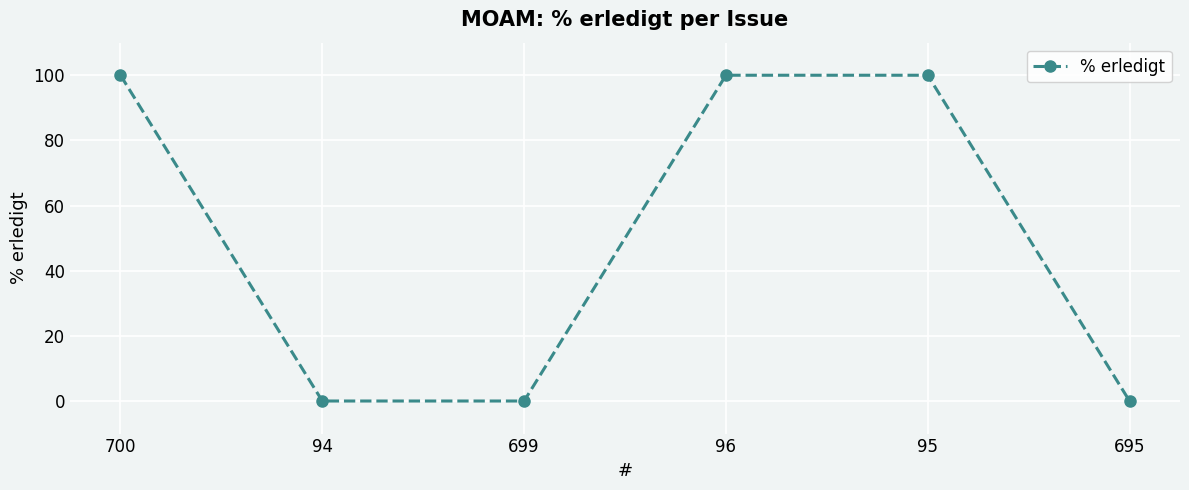

Count the number of categories in the chart.

6